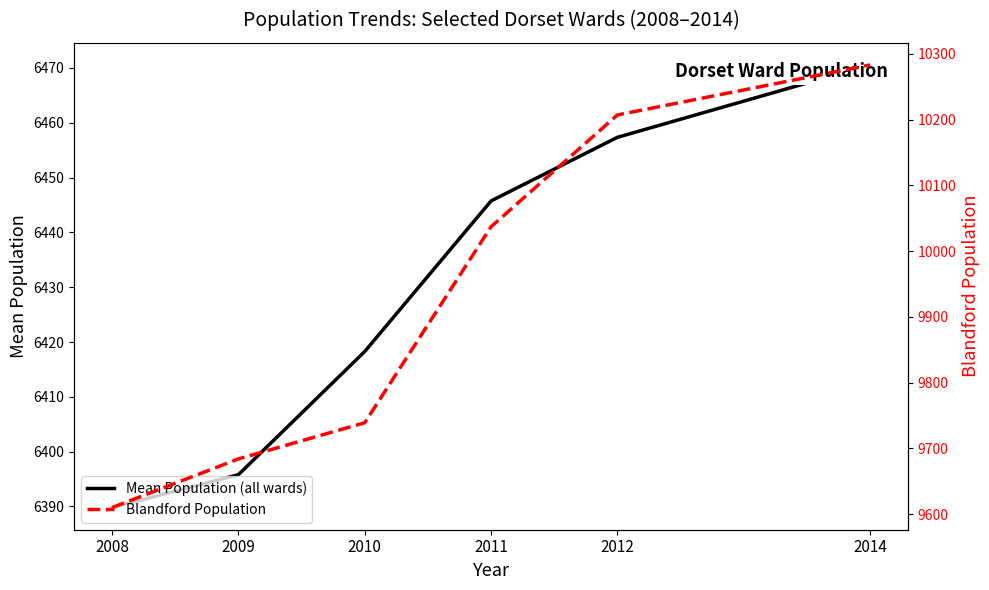

What is the approximate value of Blandford Population at 2014?

10283.0